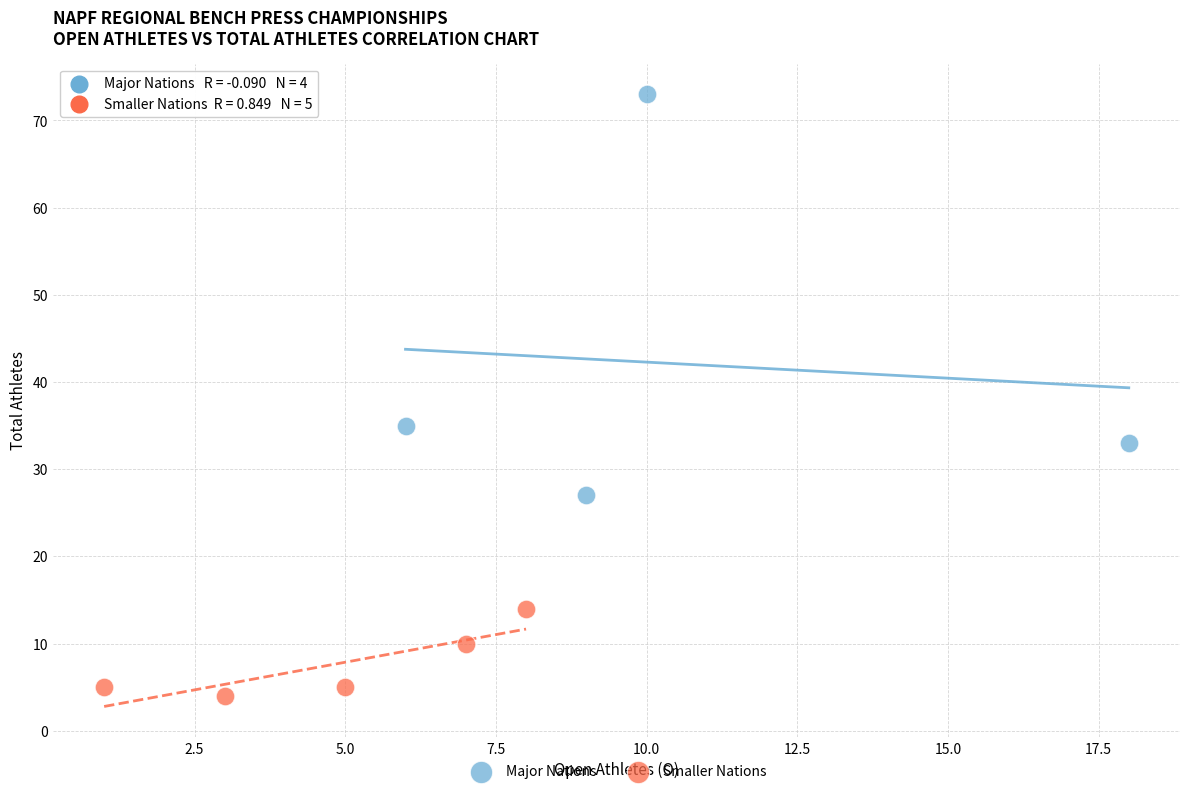

Which series has the largest Y range (max minus min)?

Major Nations